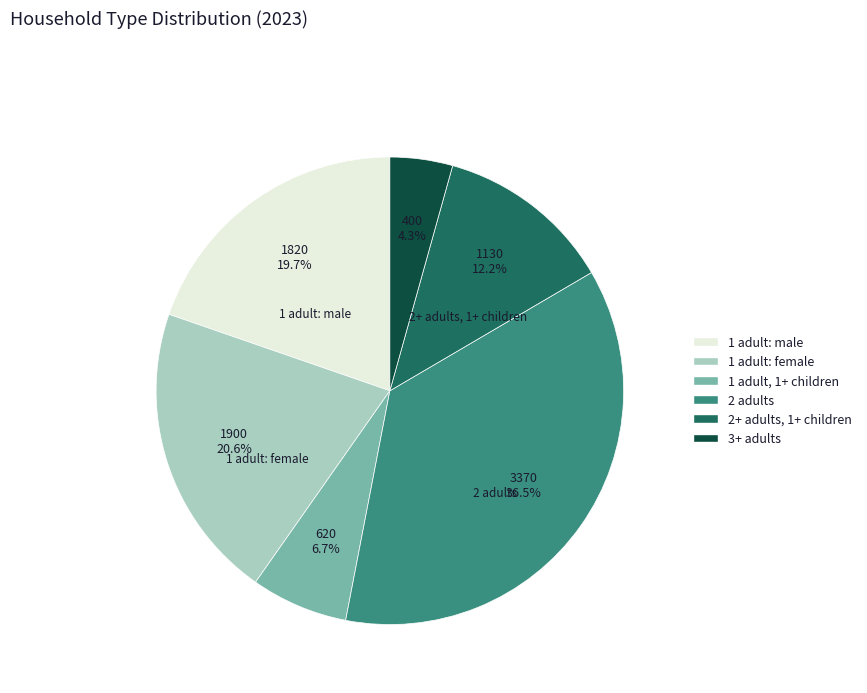

To the nearest percent, what portion does 1 adult: male represent?

20%